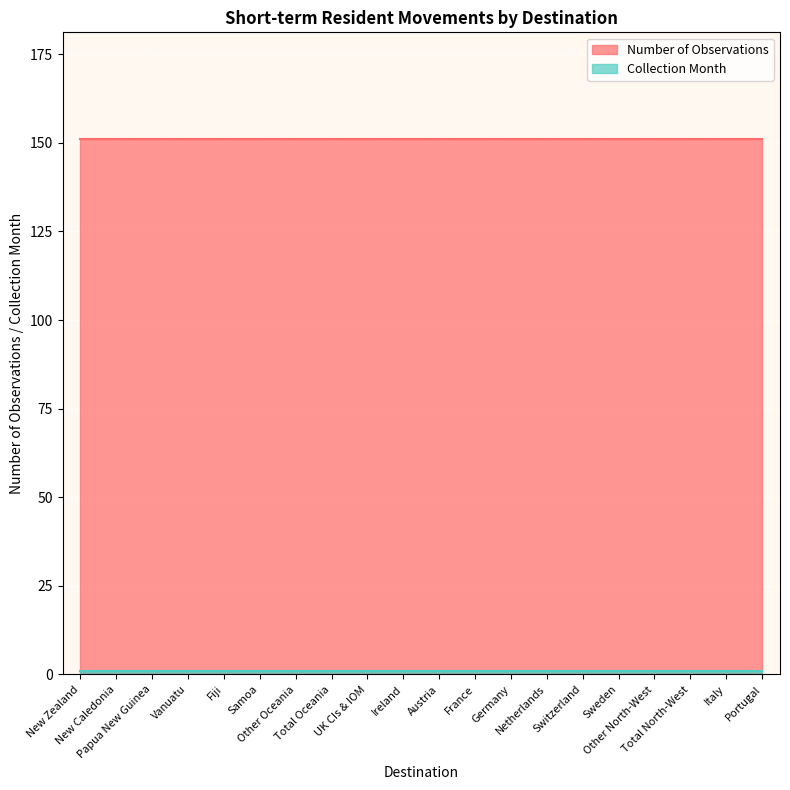

Where is Collection Month nearest to the value 1?

New Zealand